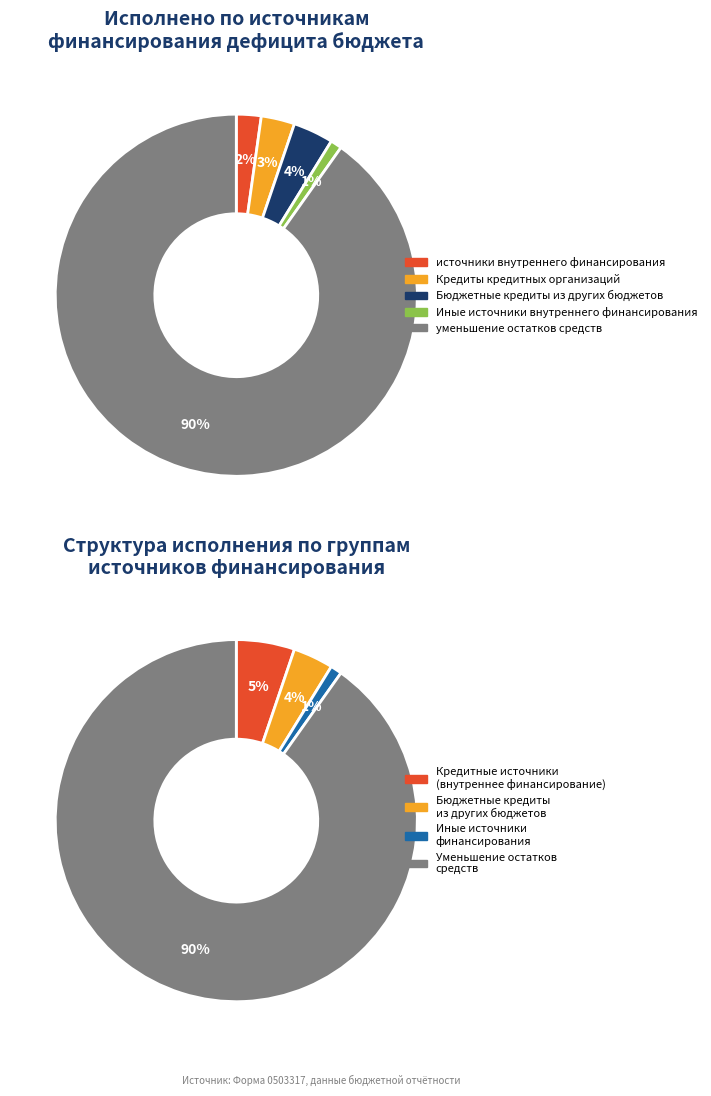

To the nearest percent, what portion does Кредиты кредитных организаций represent?

3%